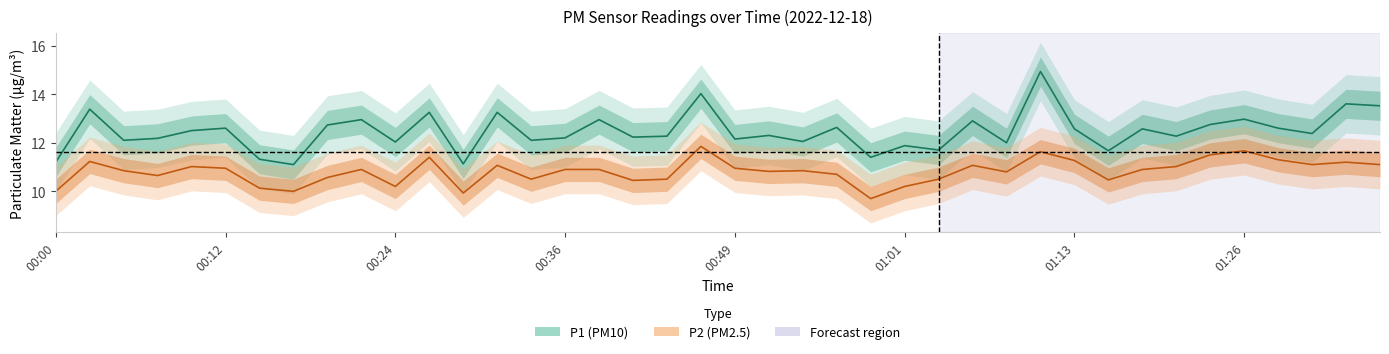

Which category has the lowest value across all series?

00:59